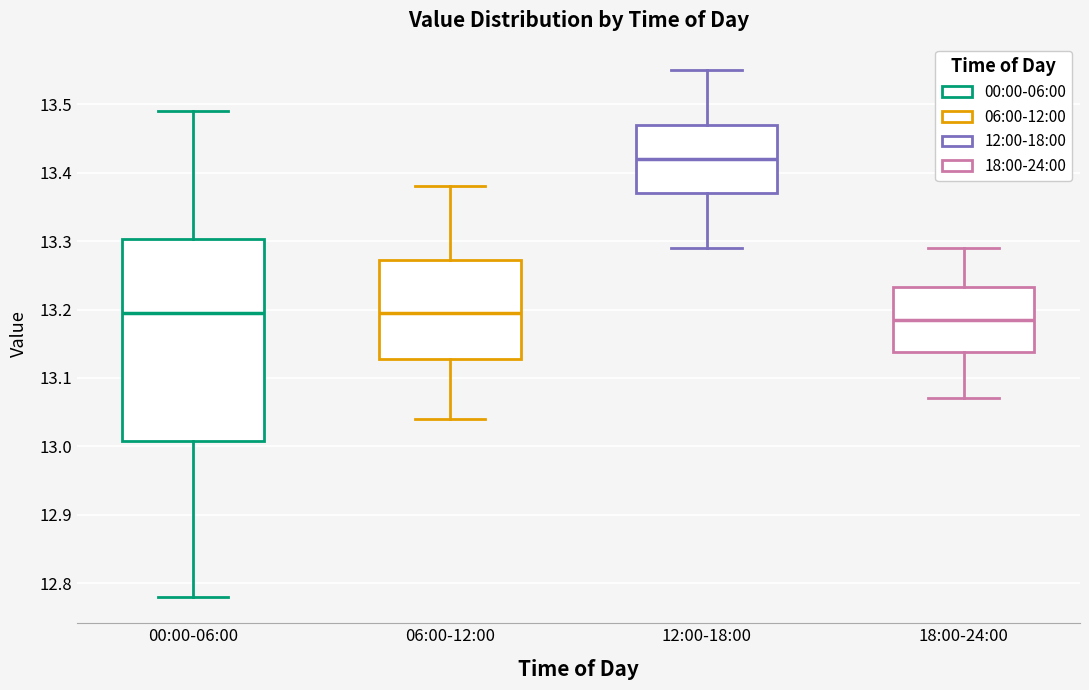

Comparing the boxes themselves (not the whiskers), which one is the tallest?

00:00-06:00